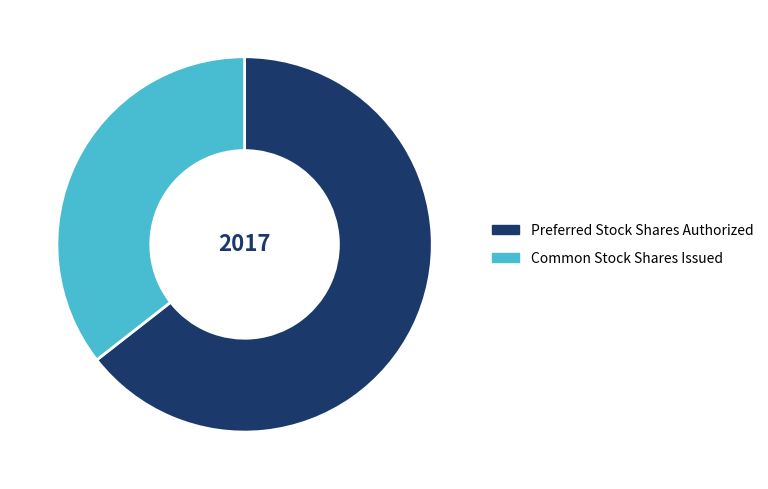

Which category has the smallest portion of the pie?

Common Stock Shares Issued